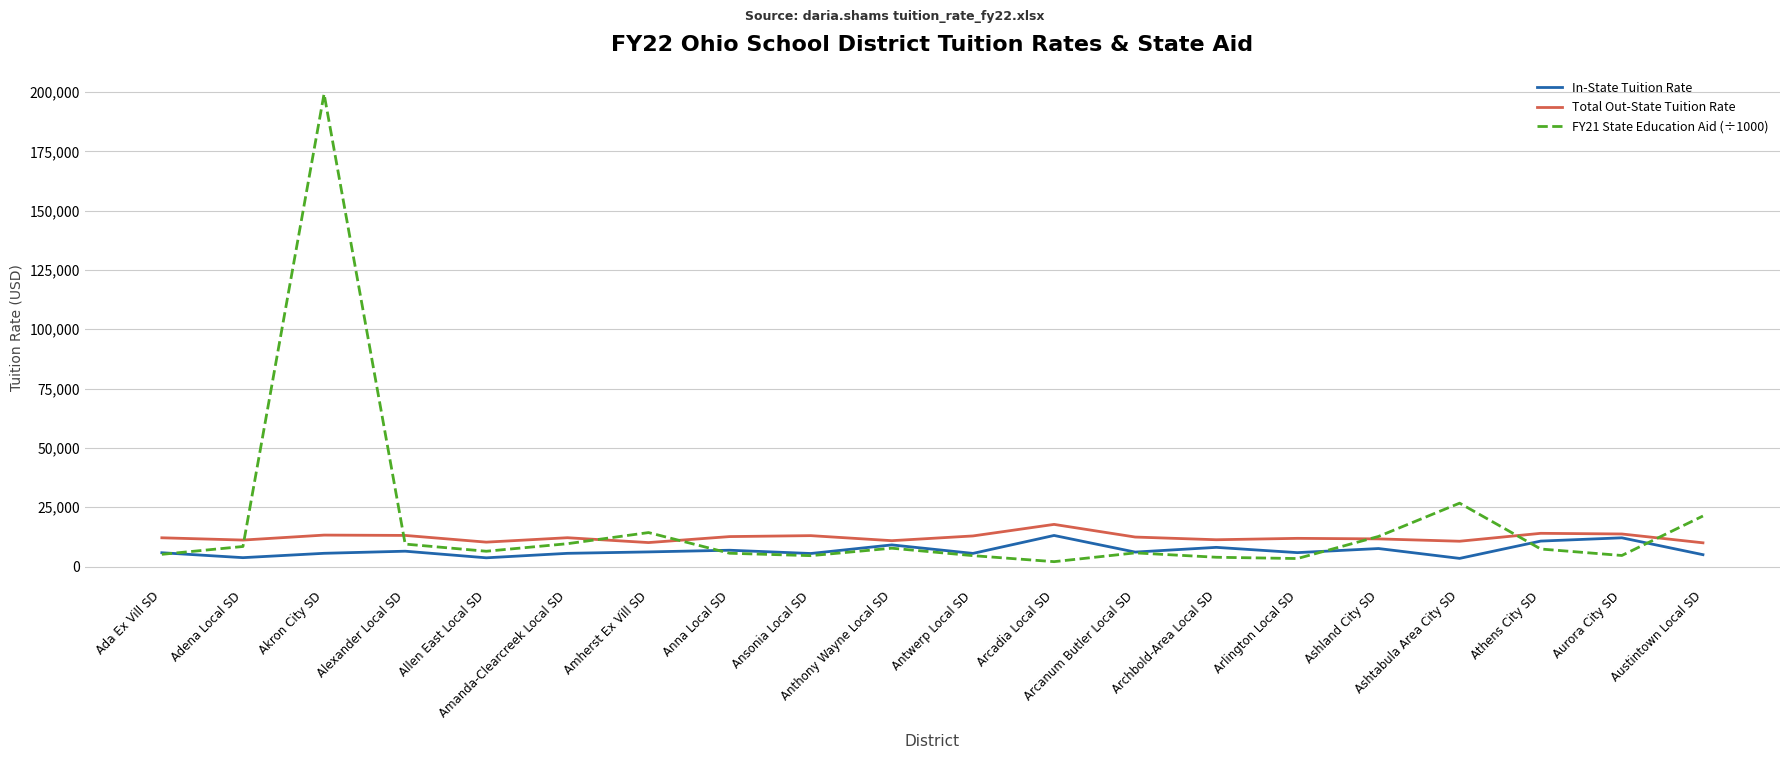

What is the greatest value displayed?

199255.3